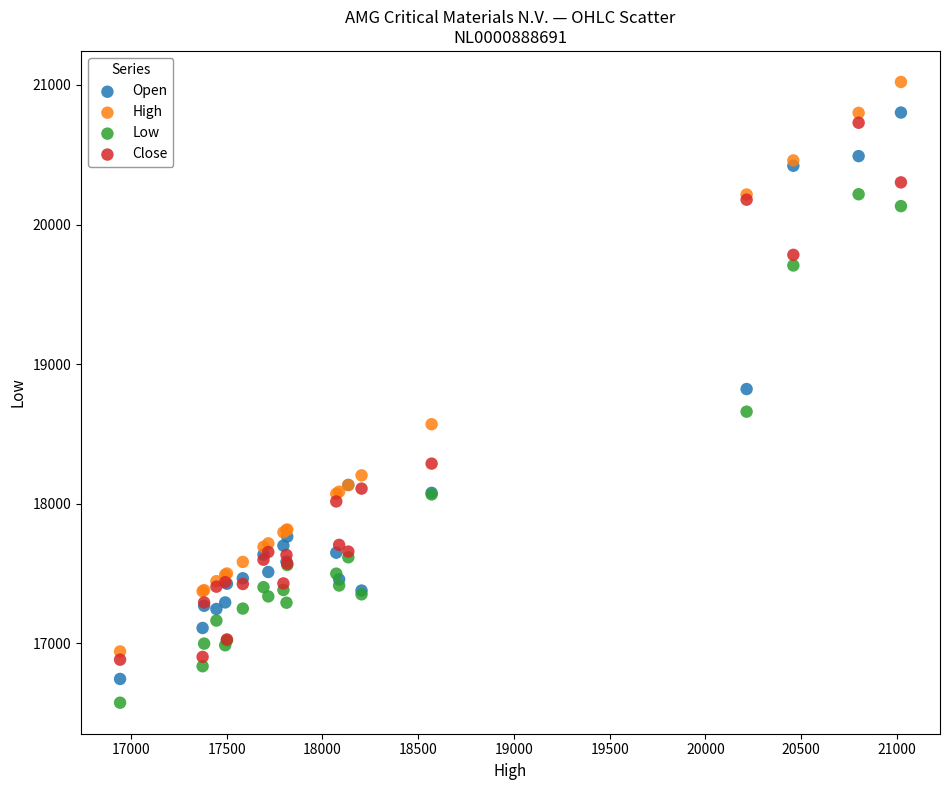

Which series reaches the maximum Y coordinate?

High